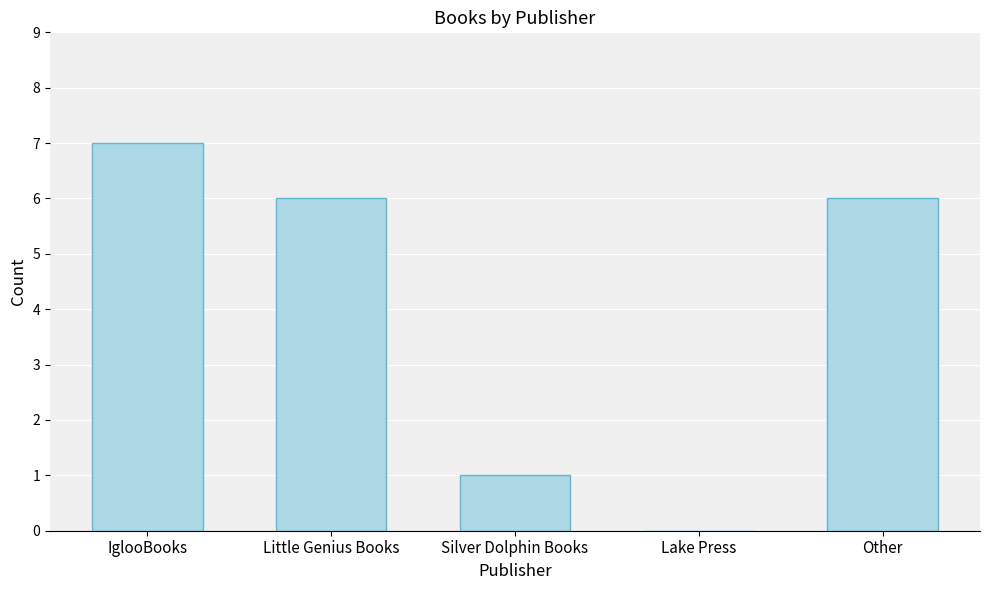

The value at Little Genius Books is 8. True or false?

False